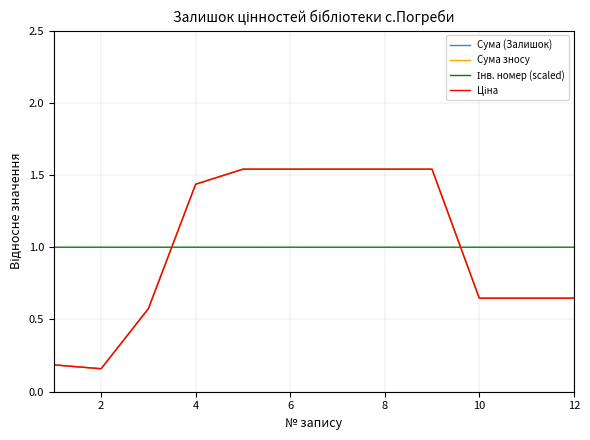

True or false: Ціна and Сума зносу intersect in this chart.

False